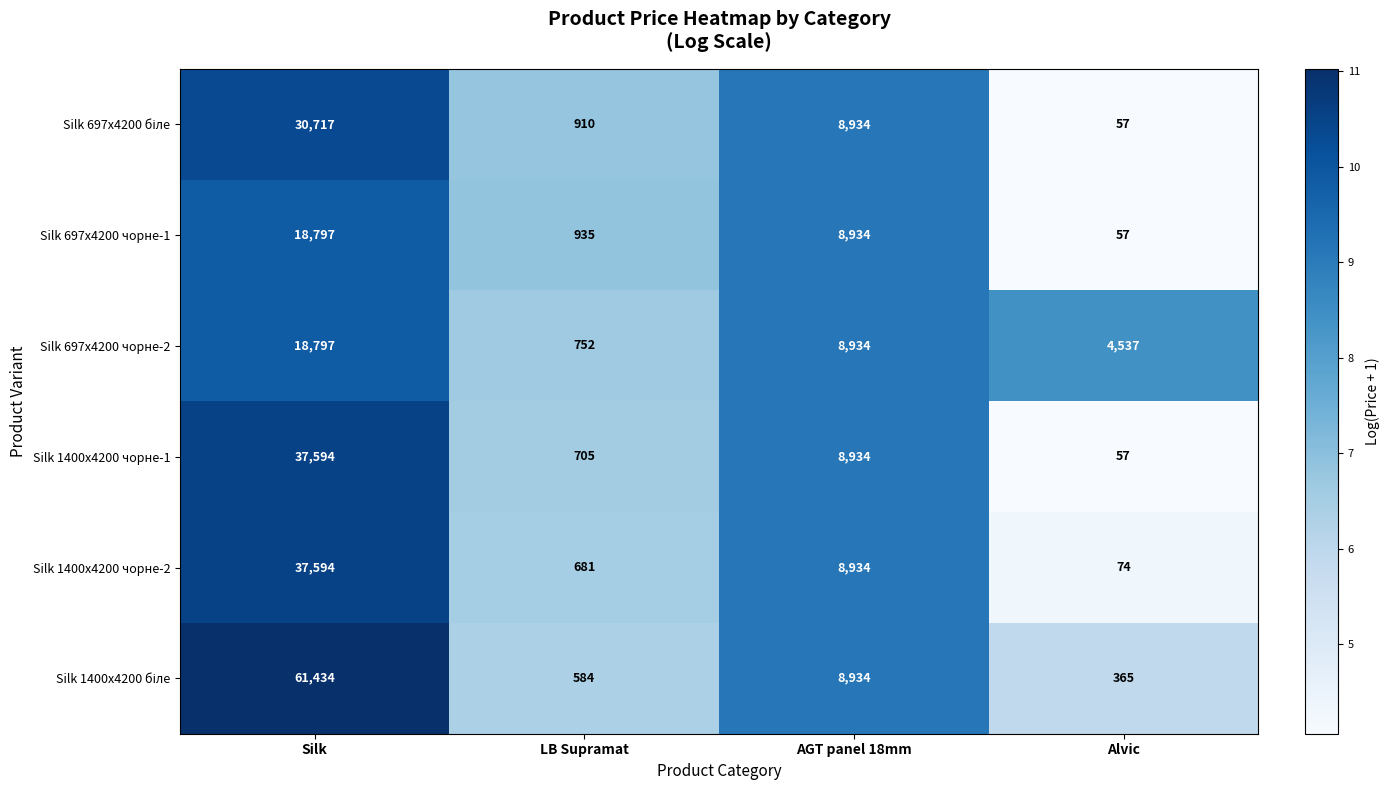

The Silk 1400x4200 чорне-2 series shows 1197 at LB Supramat. True or false?

False